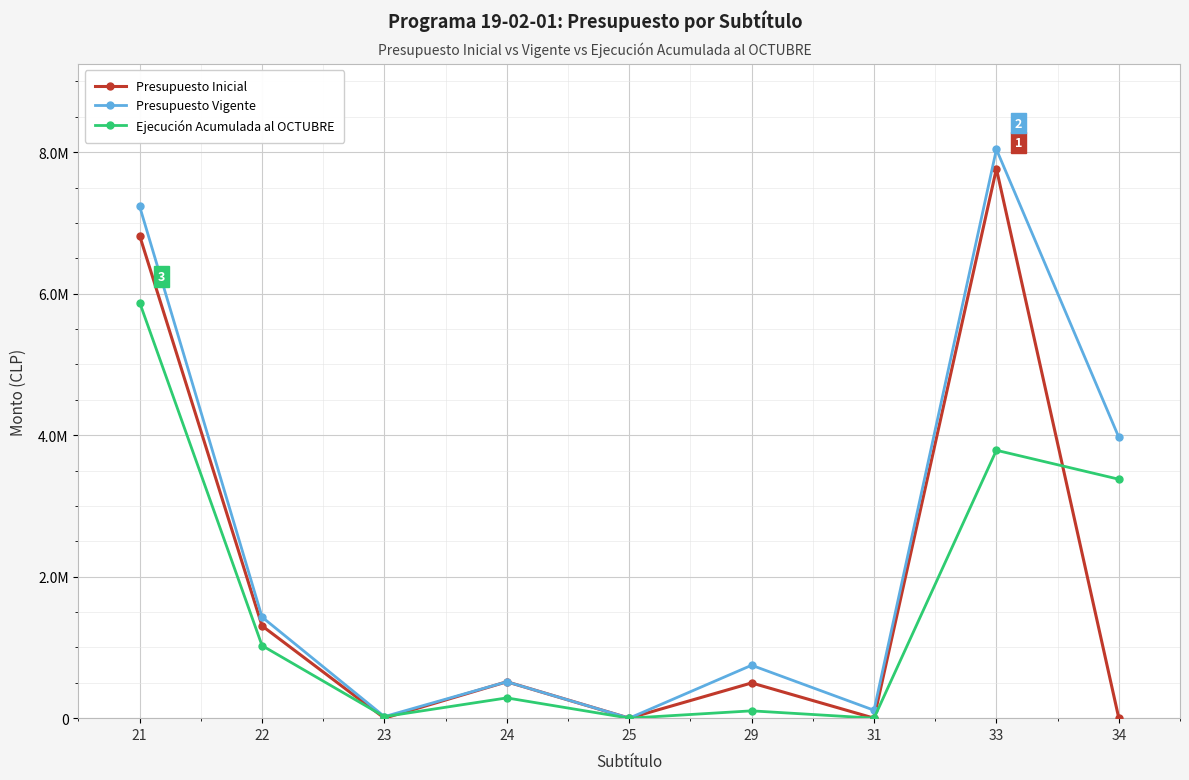

Reading left to right, extract all data points from this chart.

Presupuesto Inicial: 21=6819969	22=1304815	23=0	24=514535	25=309	29=498005	31=0	33=7766266	34=1000
Presupuesto Vigente: 21=7233589	22=1428827	23=22114	24=514535	25=309	29=748005	31=112000	33=8041062	34=3971001
Ejecución Acumulada al OCTUBRE: 21=5875670	22=1025597	23=22114	24=286505	25=0	29=103498	31=0	33=3786878	34=3377596